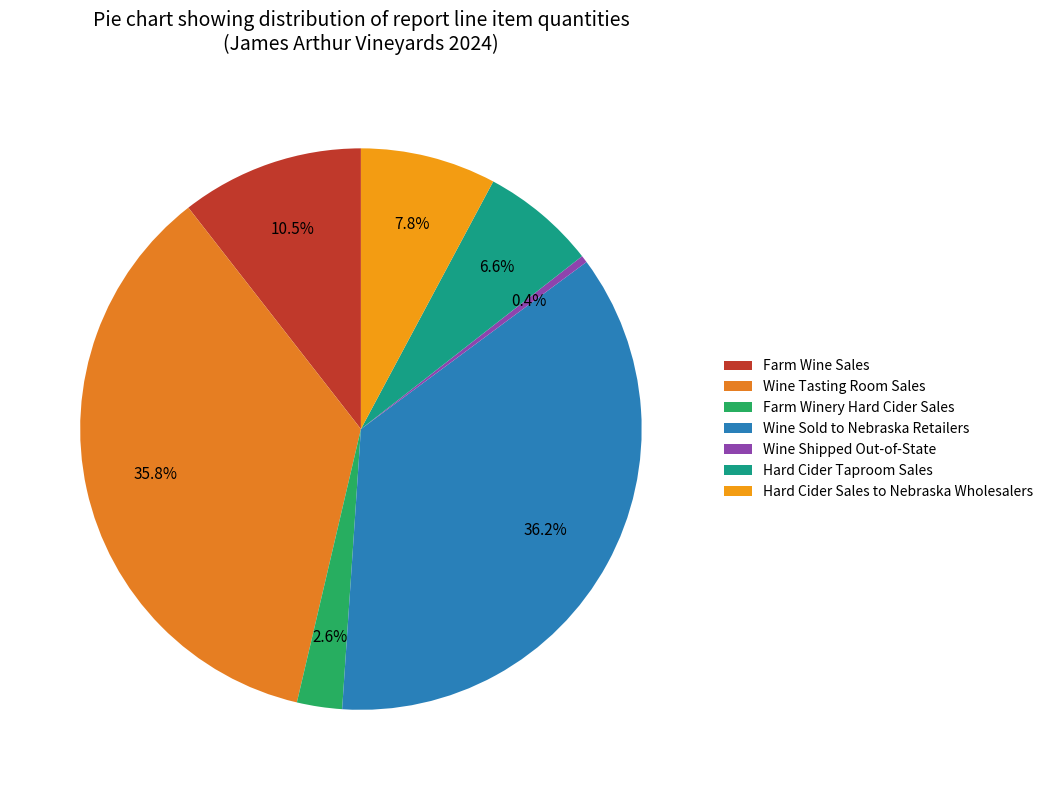

What percentage is the Hard Cider Sales to Nebraska Wholesalers slice, to the nearest percent?

8%